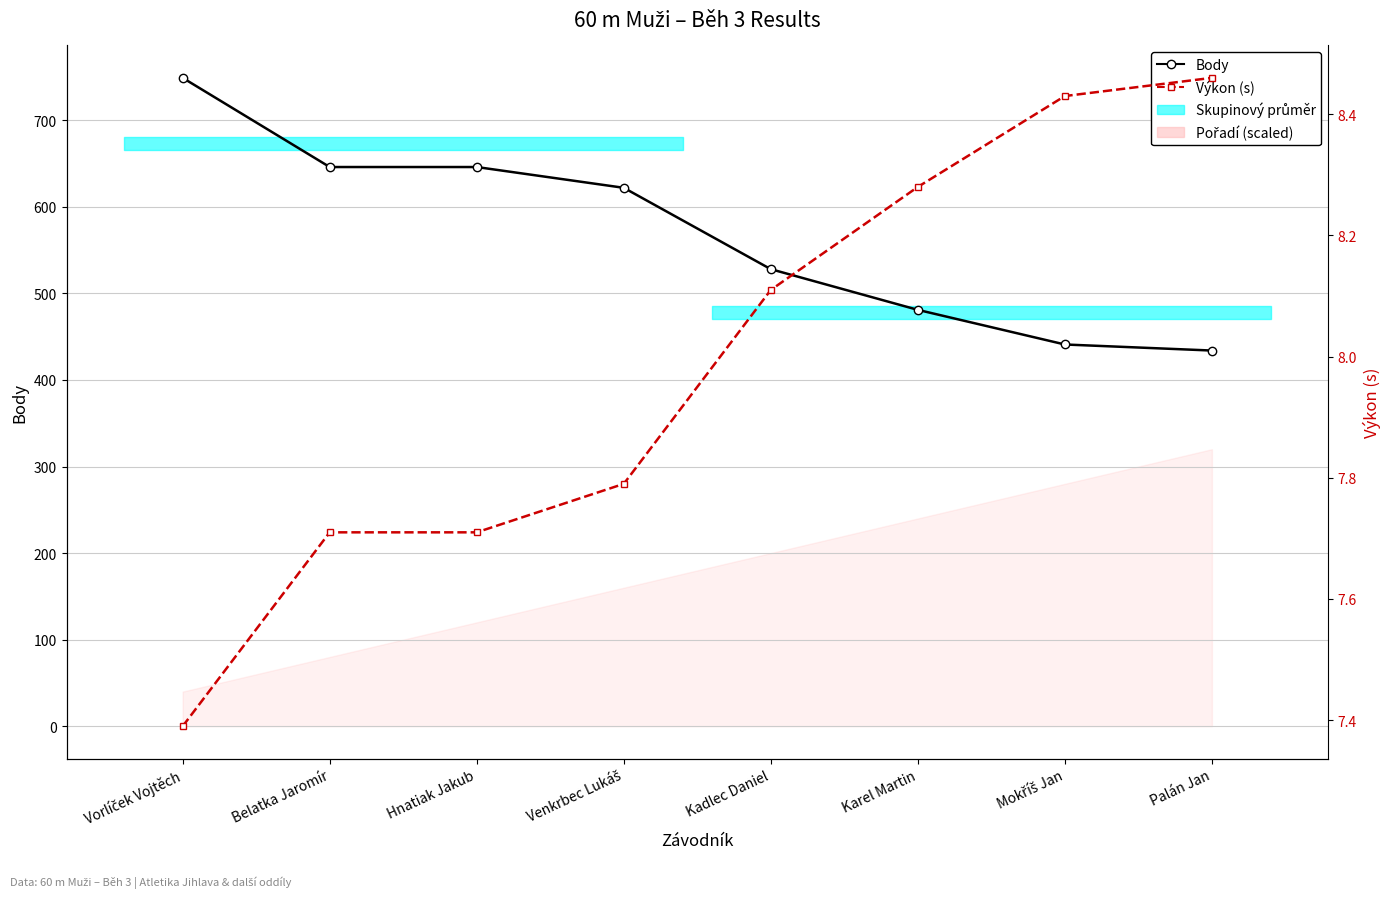

Rank the categories by Body value from highest to lowest.

Vorlíček Vojtěch, Belatka Jaromír, Hnatiak Jakub, Venkrbec Lukáš, Kadlec Daniel, Karel Martin, Mokříš Jan, Palán Jan